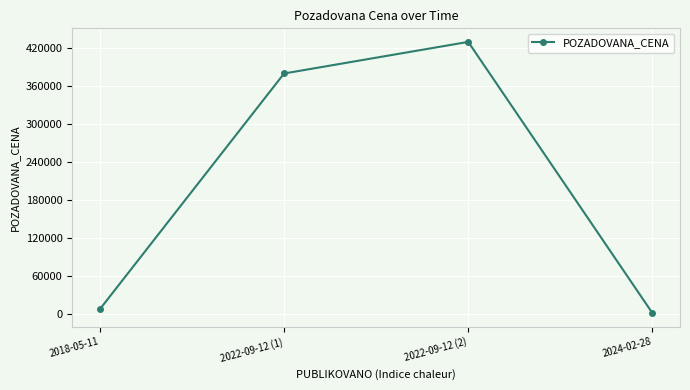

True or false: the data has more than 0 interior local peaks.

True